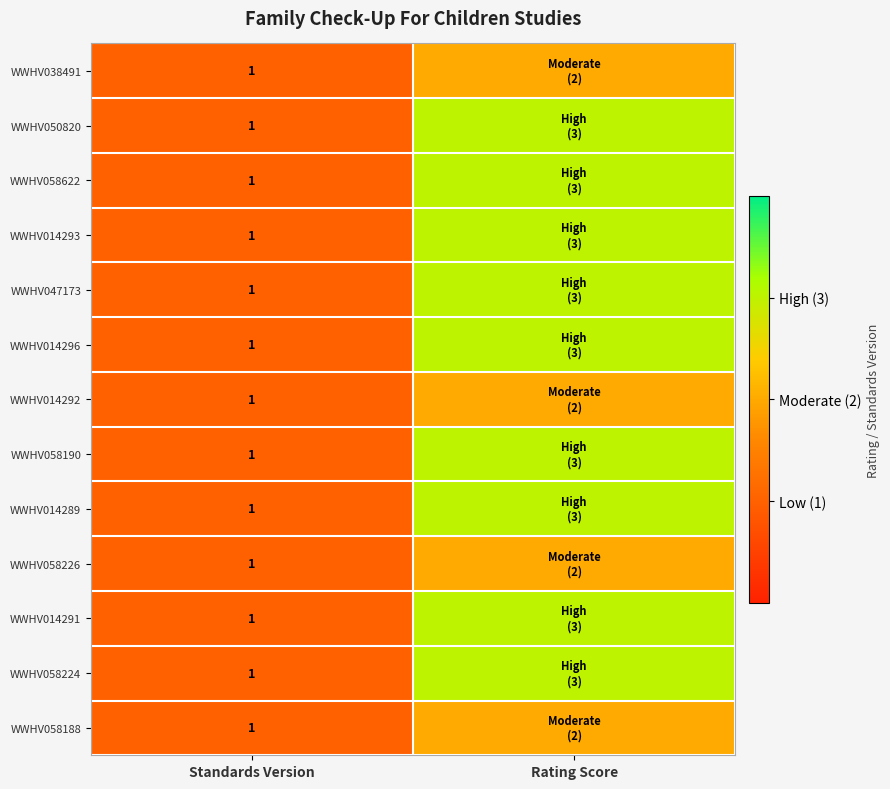

Which label corresponds to the largest value in the chart?

Rating Score